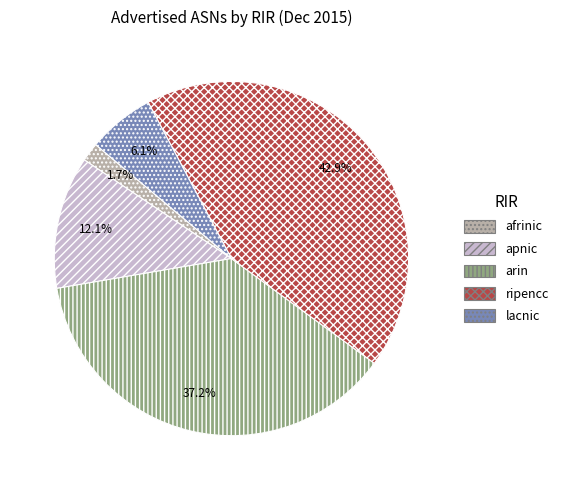

Count the number of slices in the pie.

5